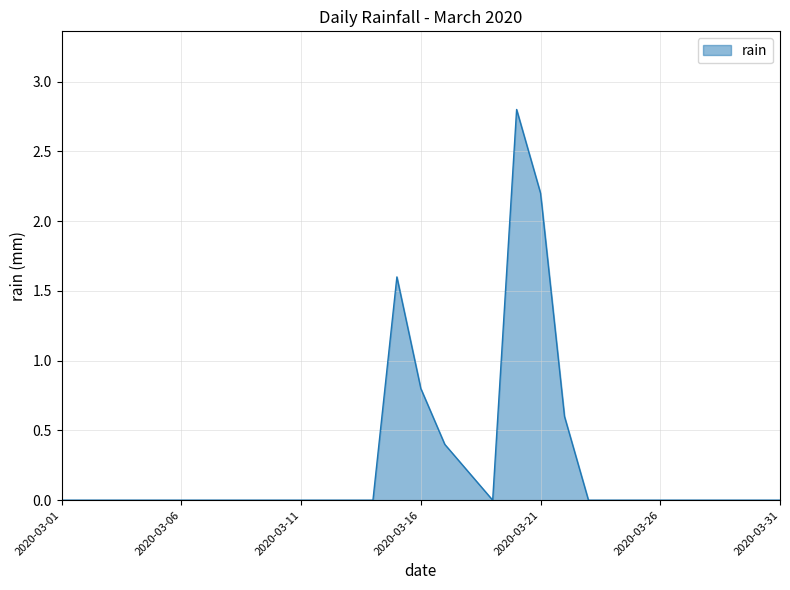

Does the chart have visible grid lines?

Yes